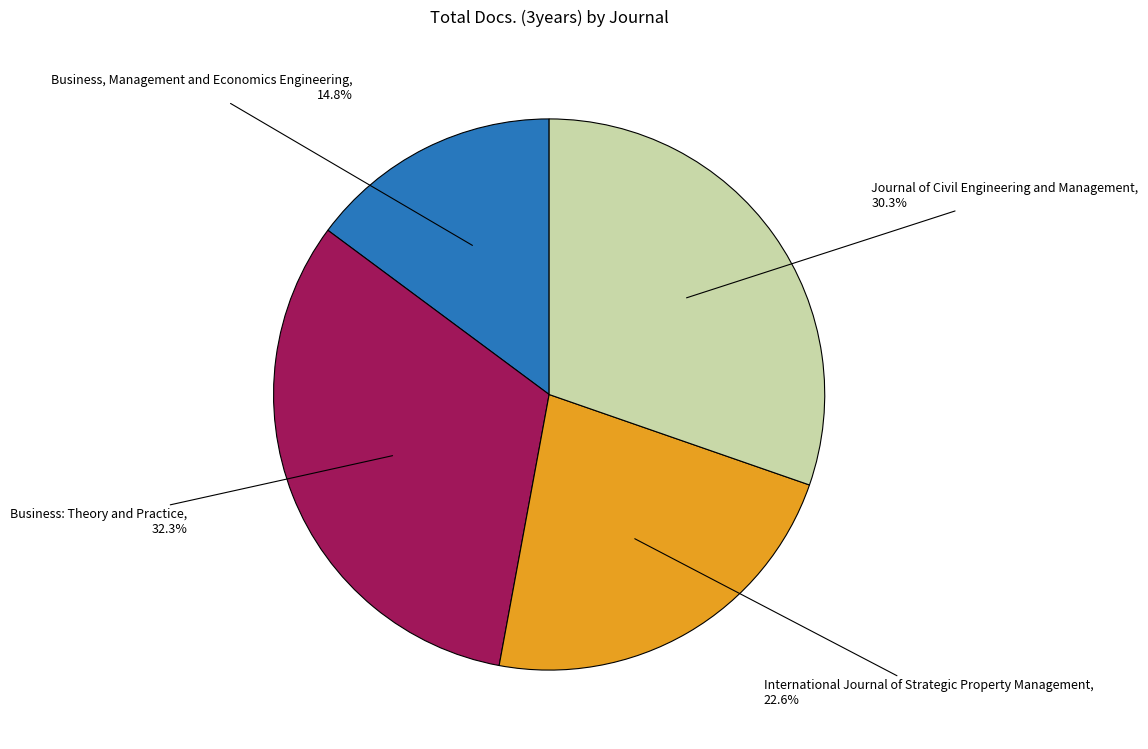

How many slices are in this pie chart?

4